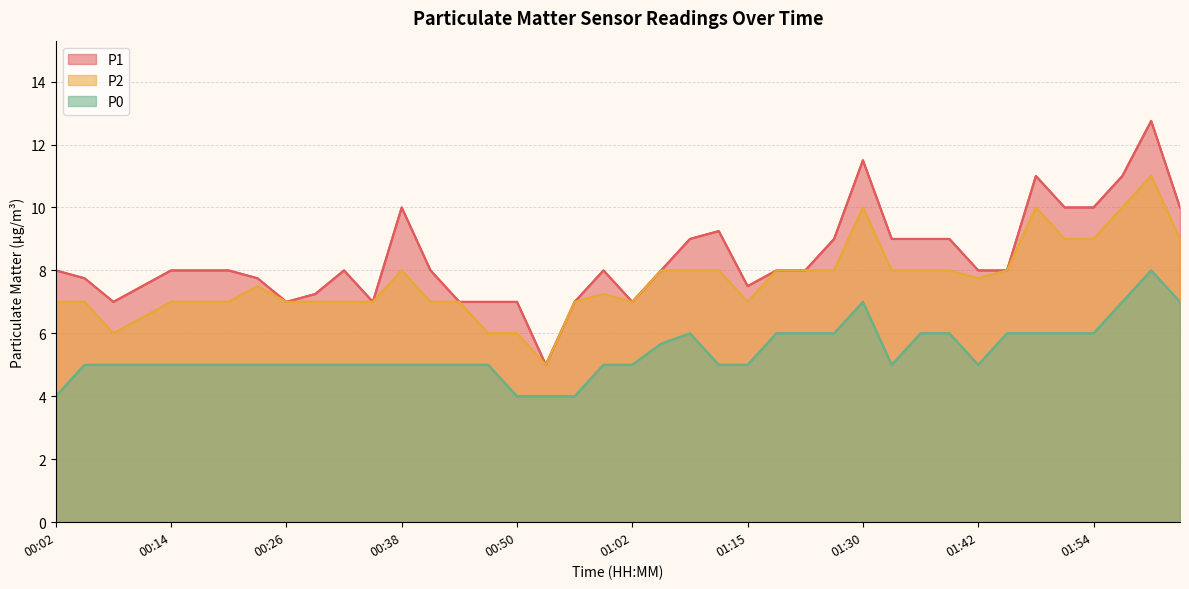

What is the difference between the P0 values at 01:15 and 22?

1.0